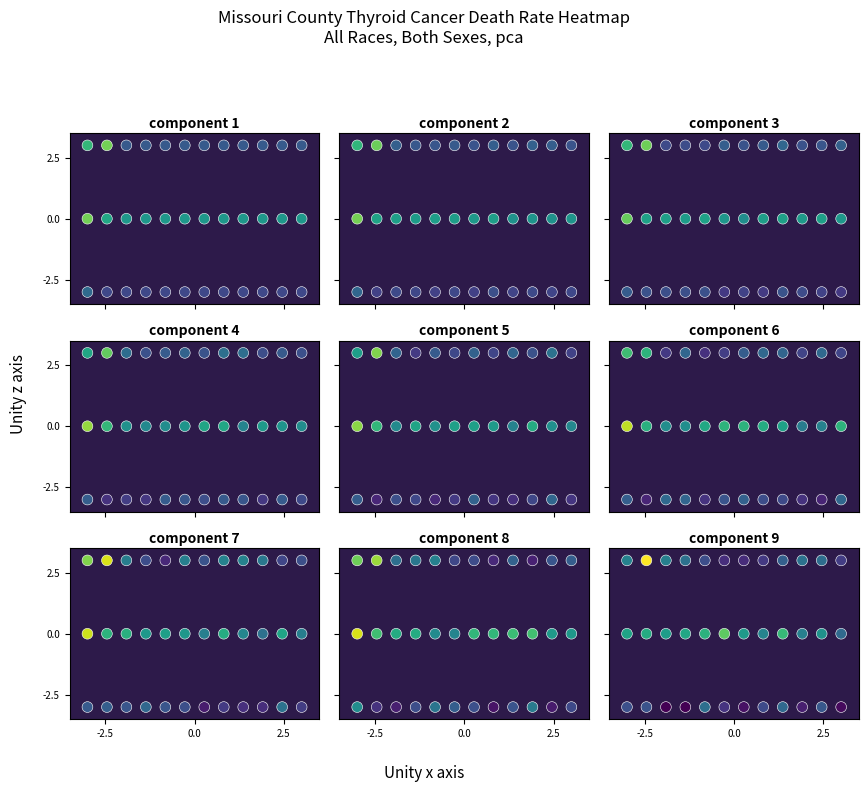

What is the maximum value shown in the chart?

3